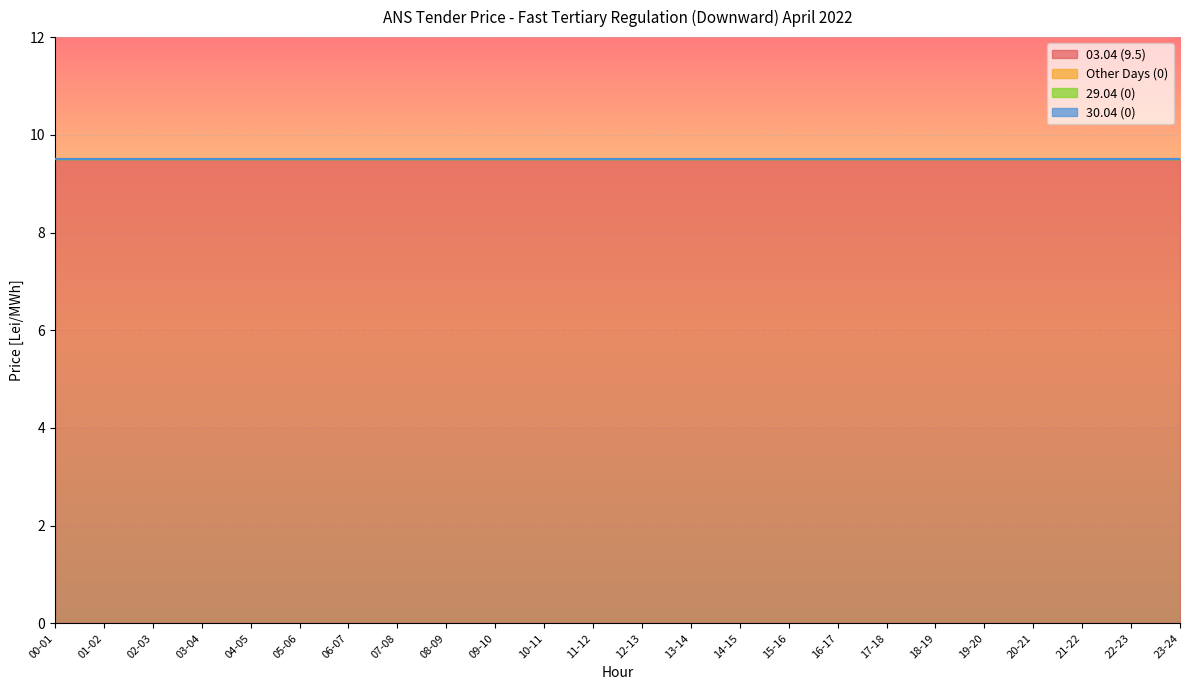

Which category has the lowest value in the 29.04 (0) series?

00-01